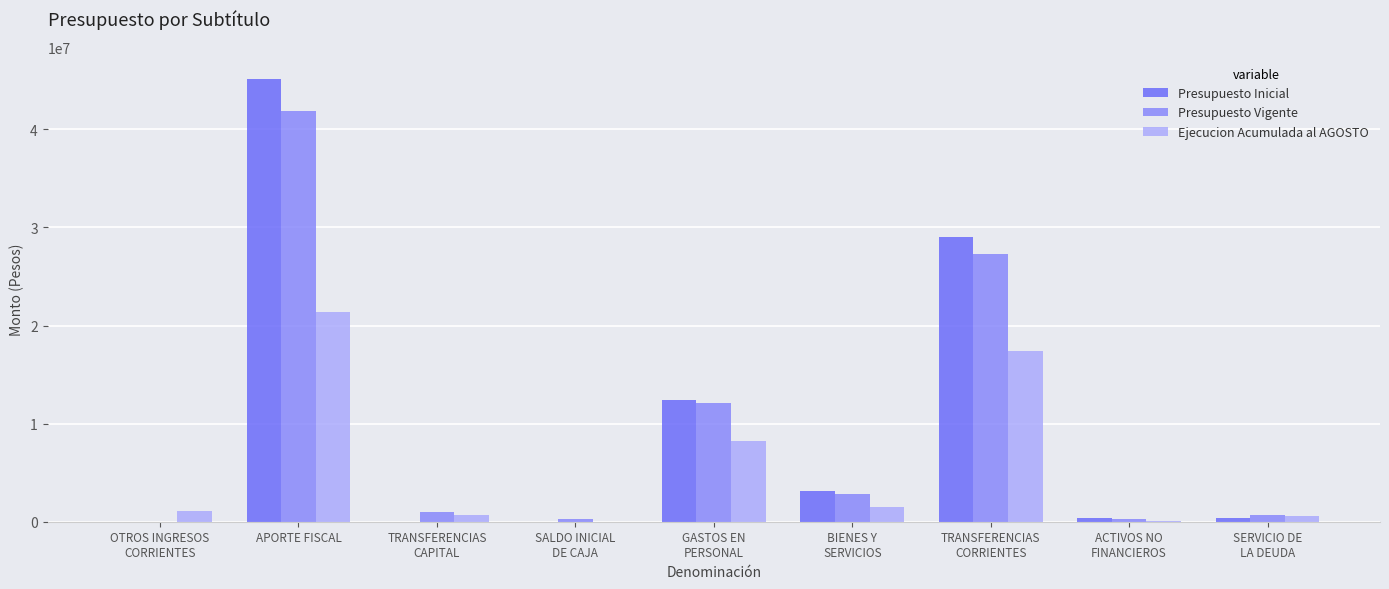

Which series has the largest total across all categories?

Presupuesto Inicial